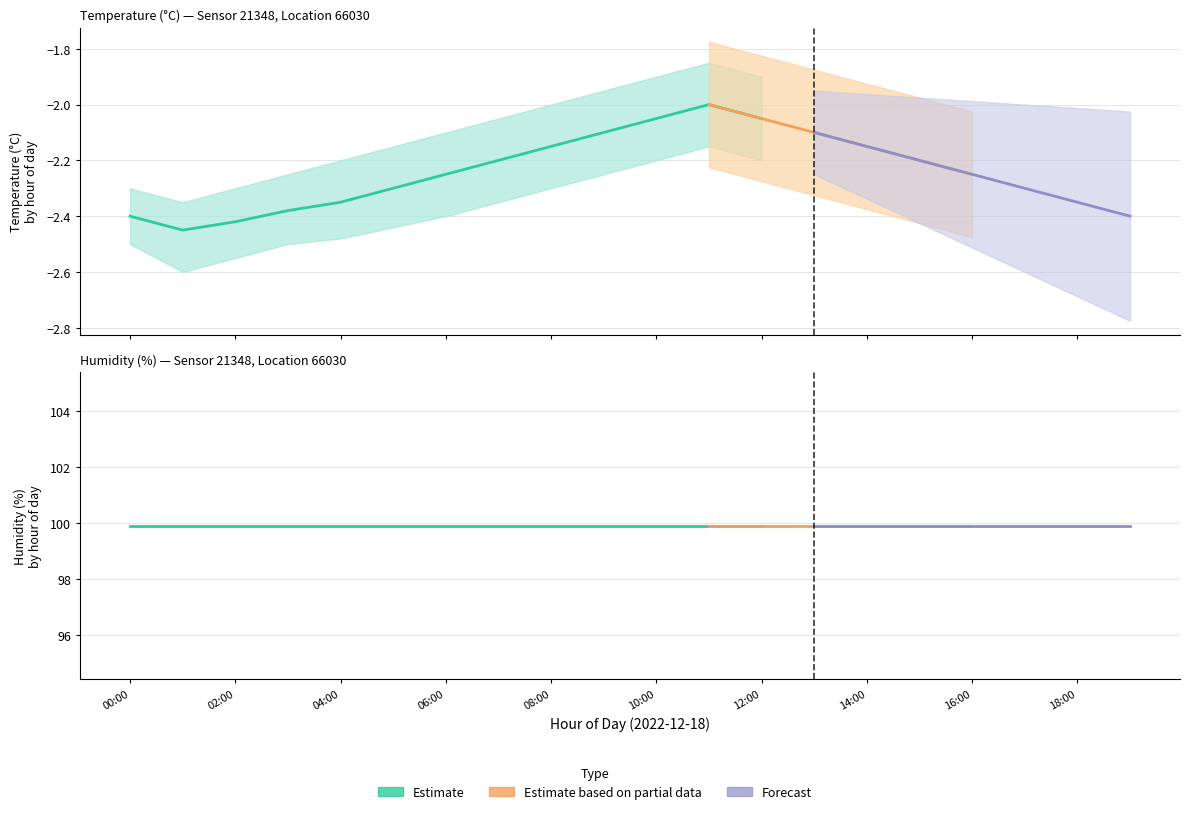

What is the label of the 3rd point from the left?

02:00